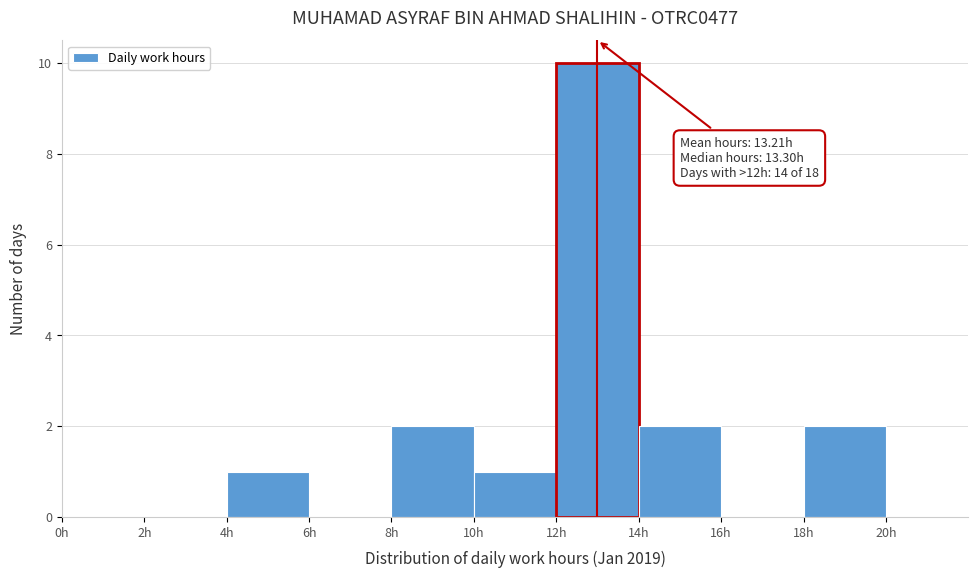

Which range on the x-axis has the tallest bar?

12 to 14